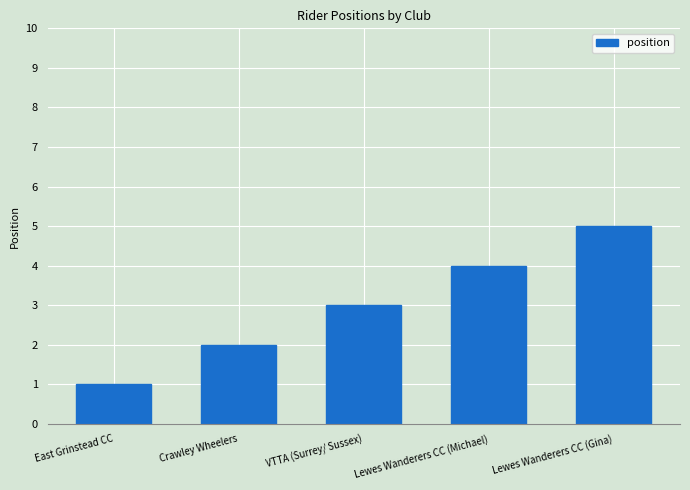

How many data points are less than 3?

2